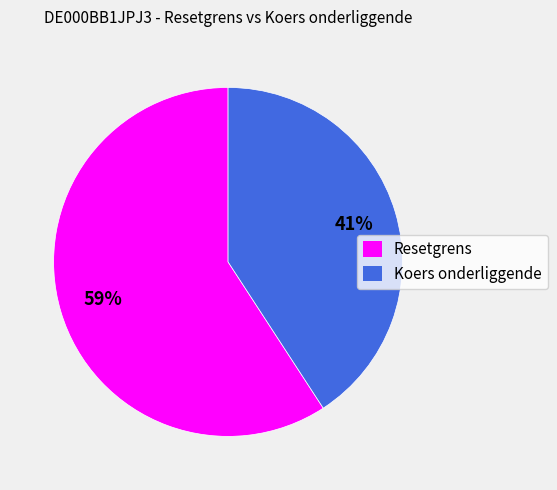

Is the sum of Resetgrens and Koers onderliggende greater than half?

Yes